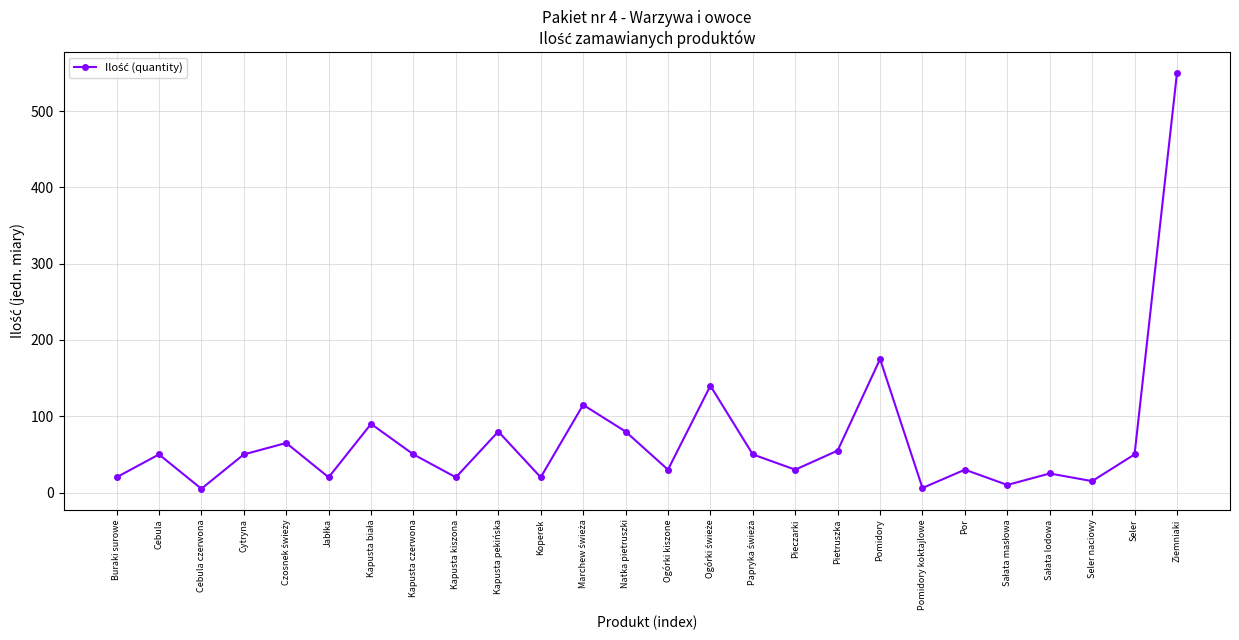

The value at Cebula is 50. True or false?

True